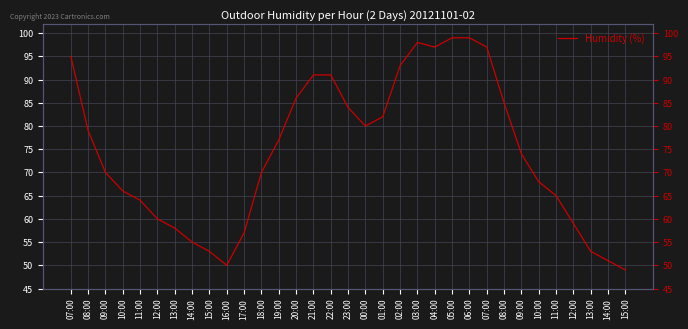

Between 18:00 and 12:00, which is larger?

18:00